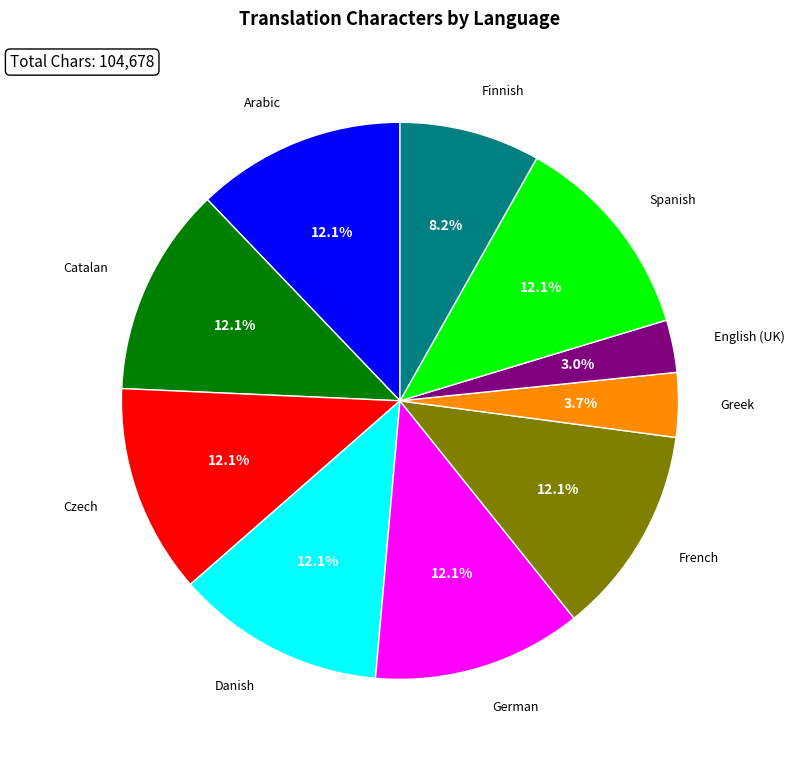

How much of the chart is everything except German?

87.9%